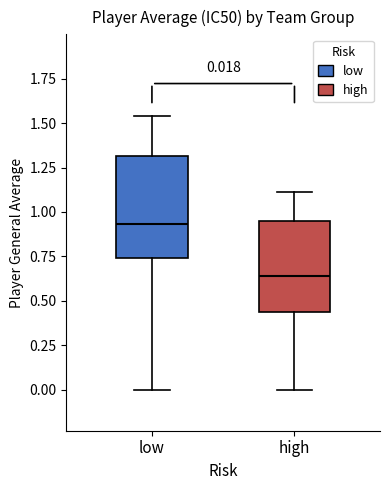

Which box is the tallest, from its lower edge to its upper edge?

low